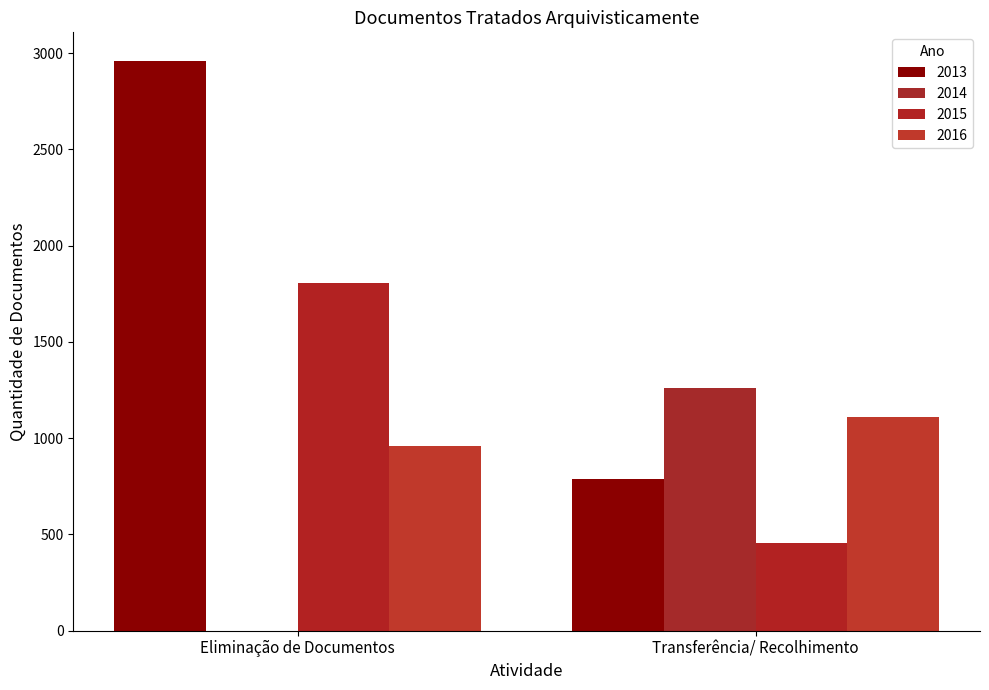

What is the difference between the 2016 values at Transferência/ Recolhimento and Eliminação de Documentos?

147